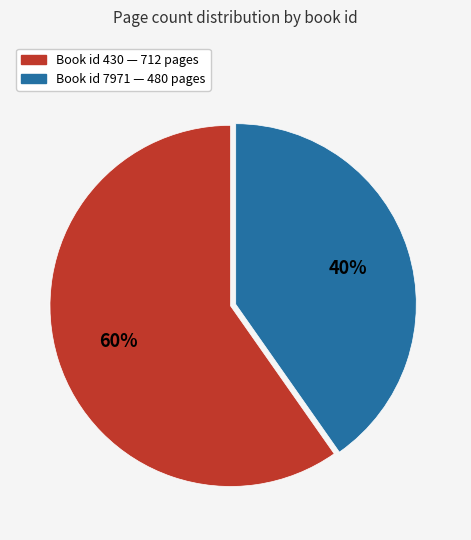

Is there any slice that represents more than half of the pie?

Yes